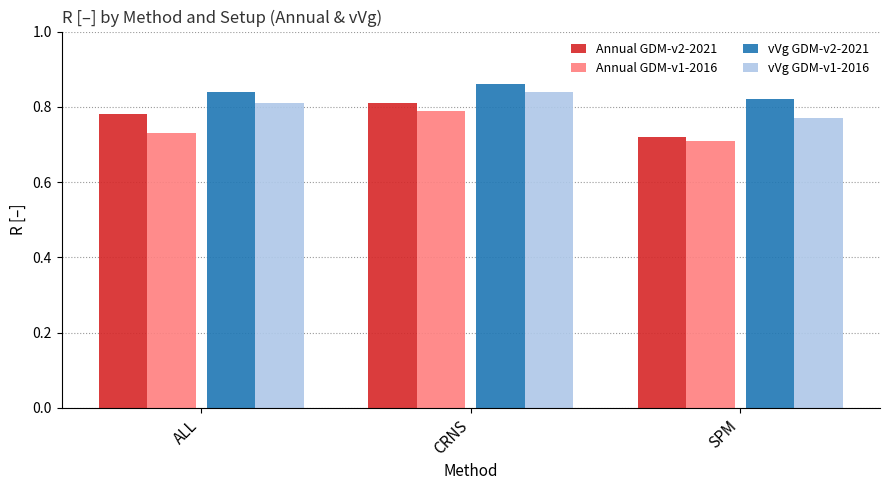

Does the chart contain stacked bars?

No